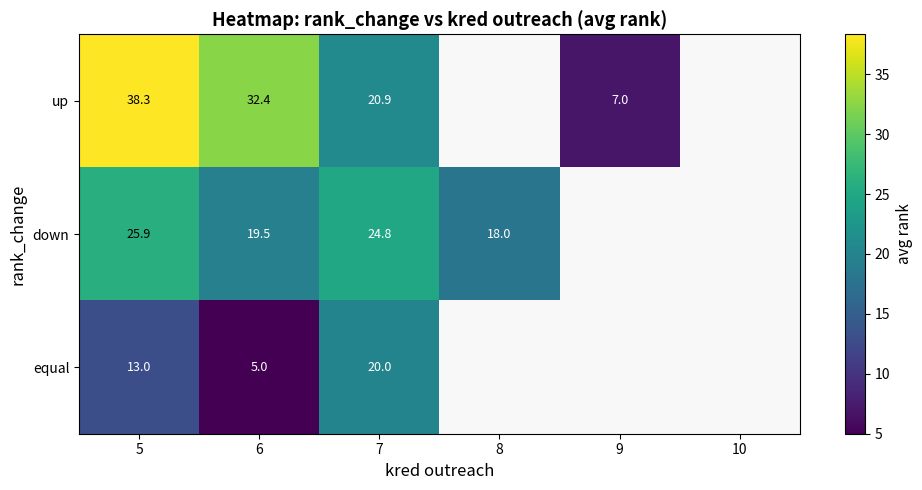

Is the value of up at 7 greater than the value of down at 6?

Yes